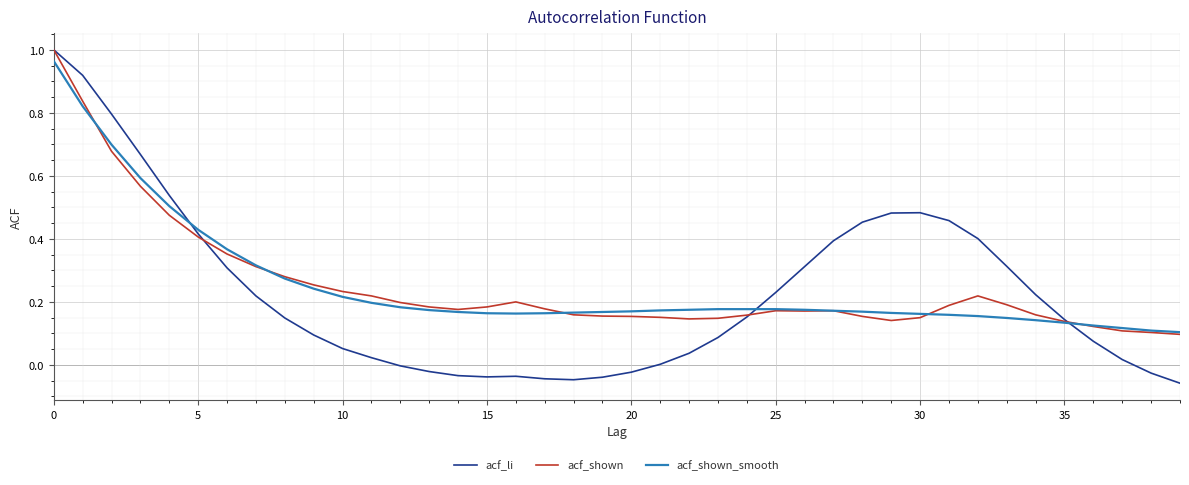

What is the difference between the maximum and minimum values in the acf_shown_smooth series?

0.9